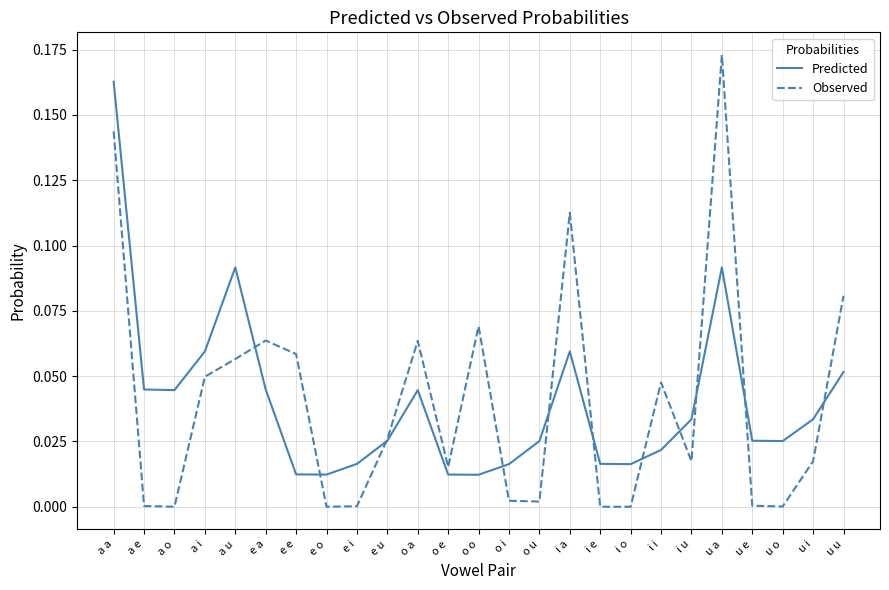

At o a, list the series in order from smallest to largest.

Predicted, Observed